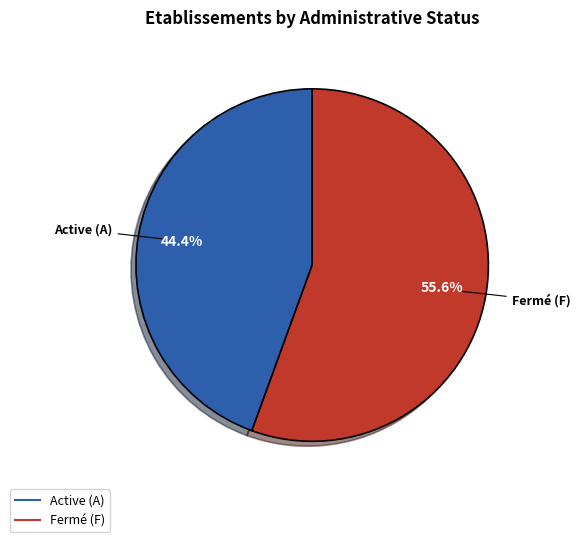

Is there any slice that represents more than half of the pie?

Yes